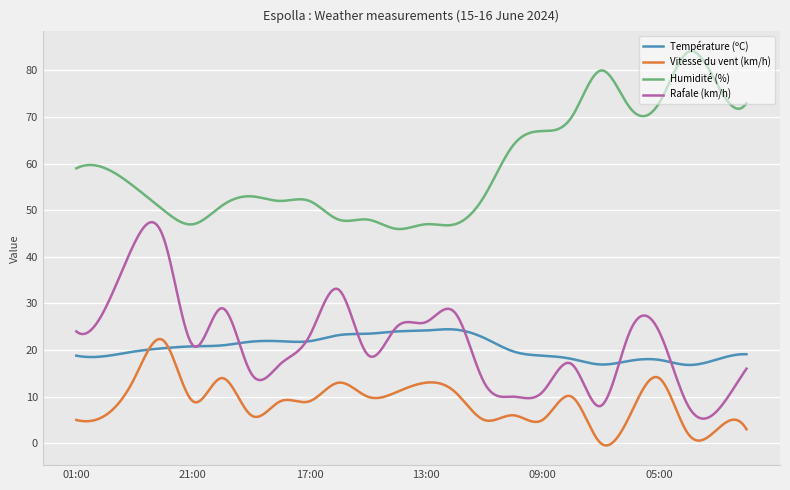

Which series has the largest total across all categories?

Humidité (%)